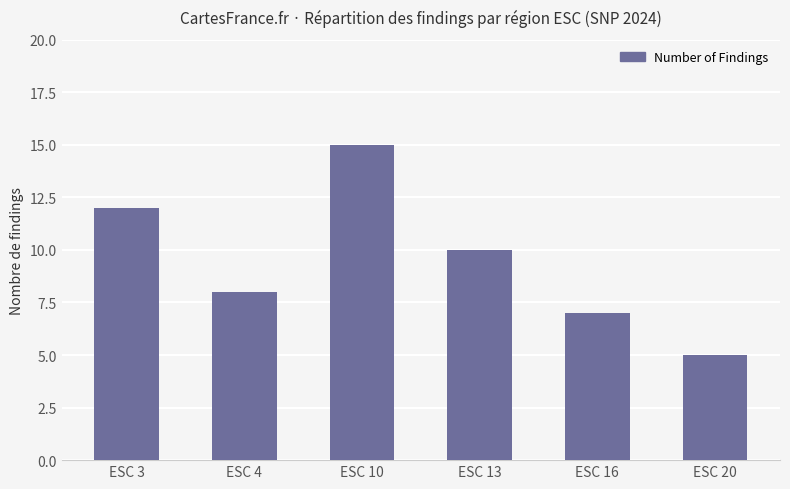

What is the difference between the maximum and minimum values?

10